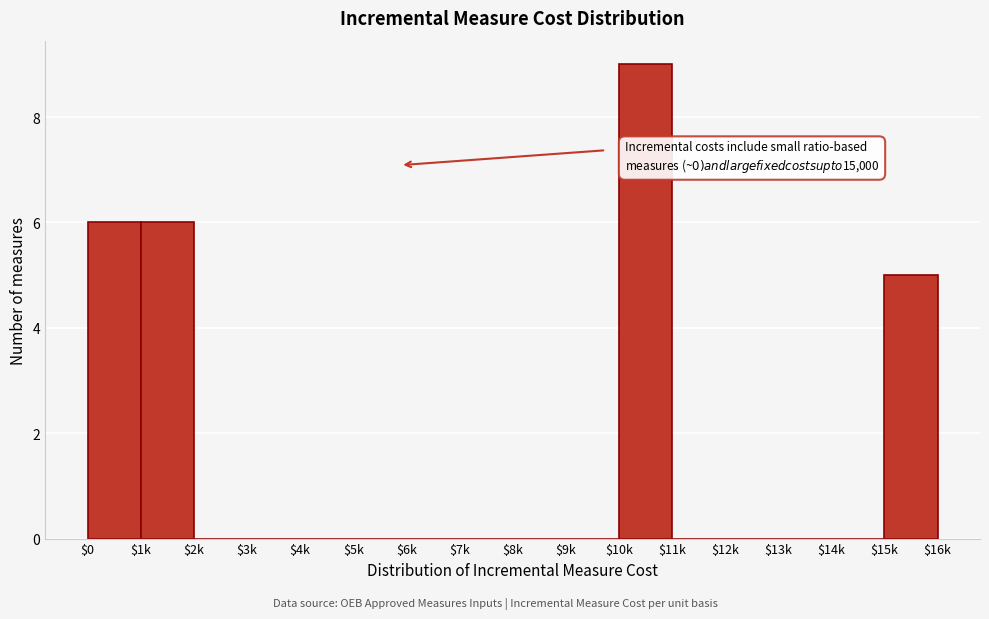

What is the sum of all values?

26